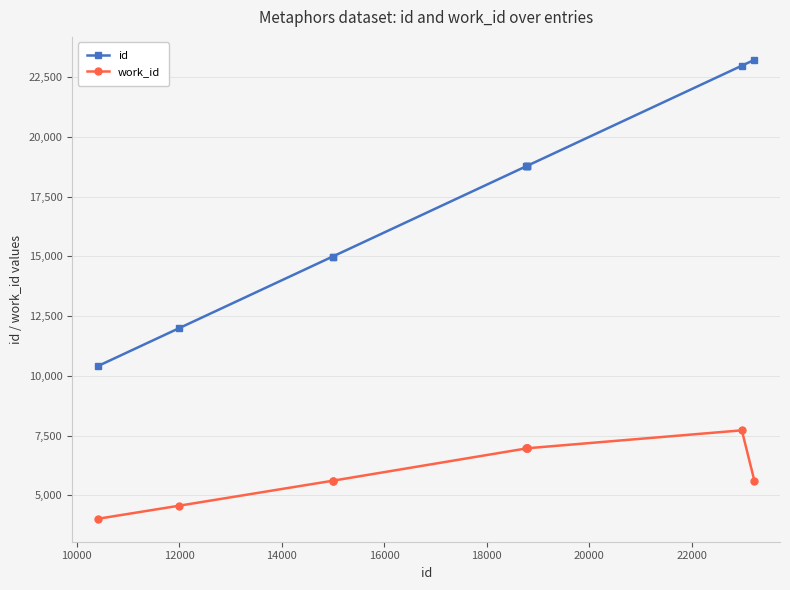

What is the difference between the maximum and minimum values in the id series?

12813